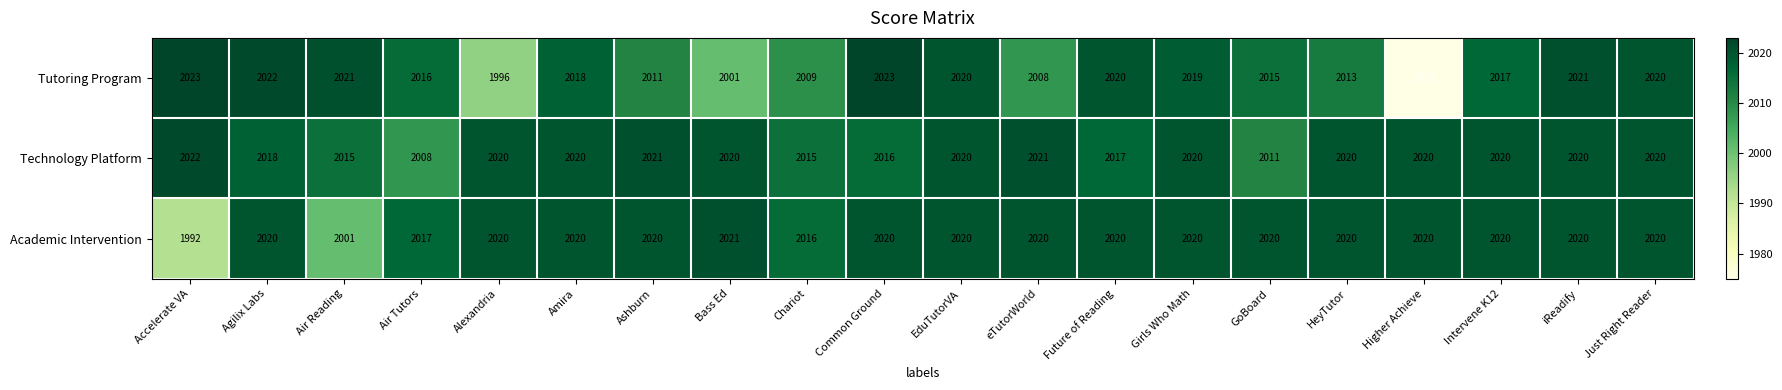

How many values in the Tutoring Program series are below 2018?

10